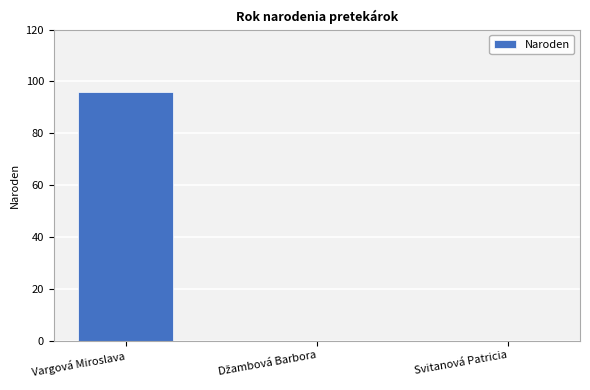

Between Vargová Miroslava and Svitanová Patricia, which is larger?

Vargová Miroslava